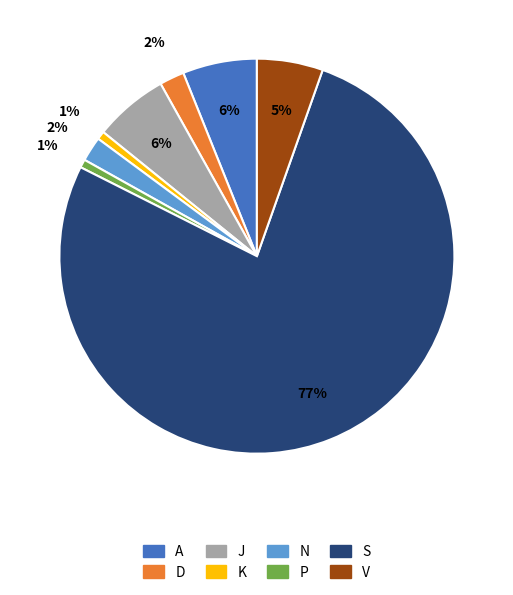

Does N account for over 50% of the chart?

No